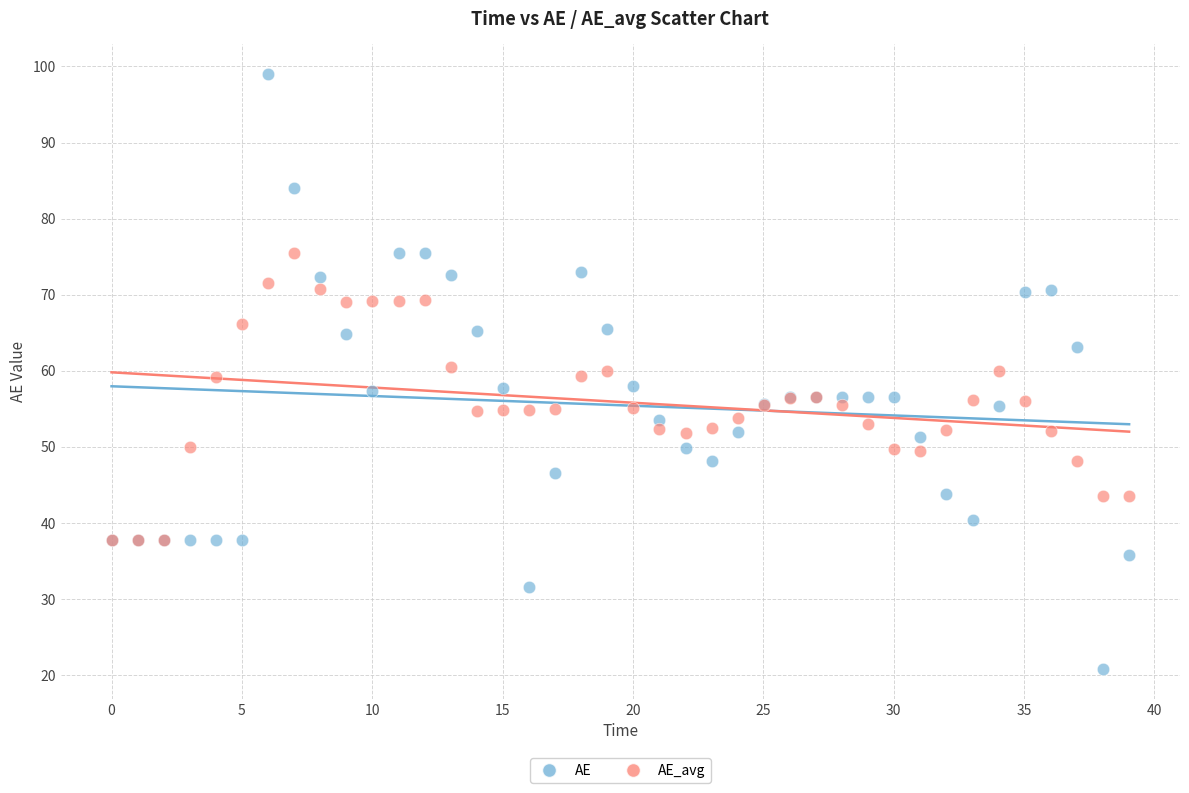

Which series has the largest Y range (max minus min)?

AE